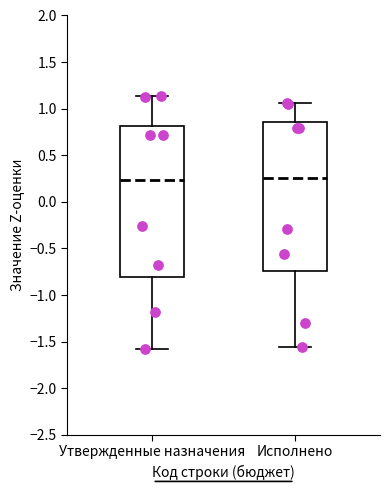

Reading left to right, read every box against the y-axis: the position of its median line, the range the box covers, and the ends of its whiskers. The values are not printed on the chart, so give them approximately, as read against the axis.

Утвержденные назначения: median 0.25, box -0.80 to 0.80, whiskers -1.60 to 1.15
Исполнено: median 0.25, box -0.75 to 0.85, whiskers -1.55 to 1.05